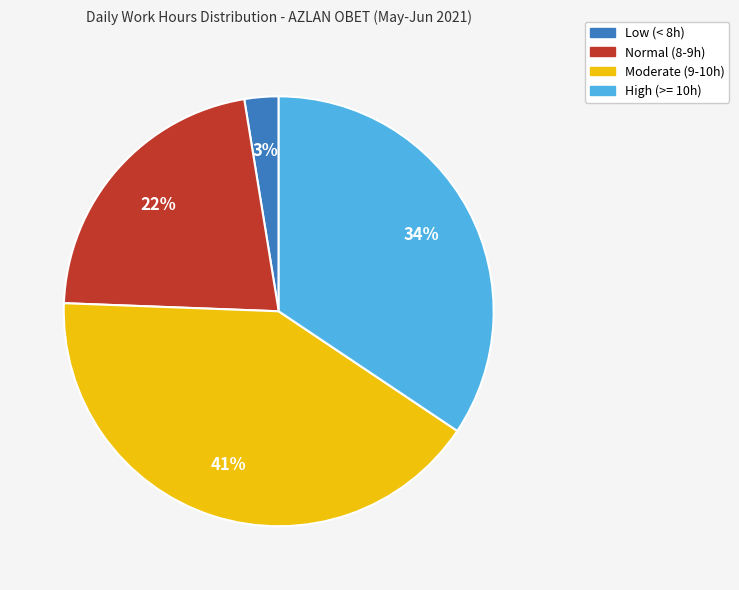

Is there a majority slice in this chart?

No